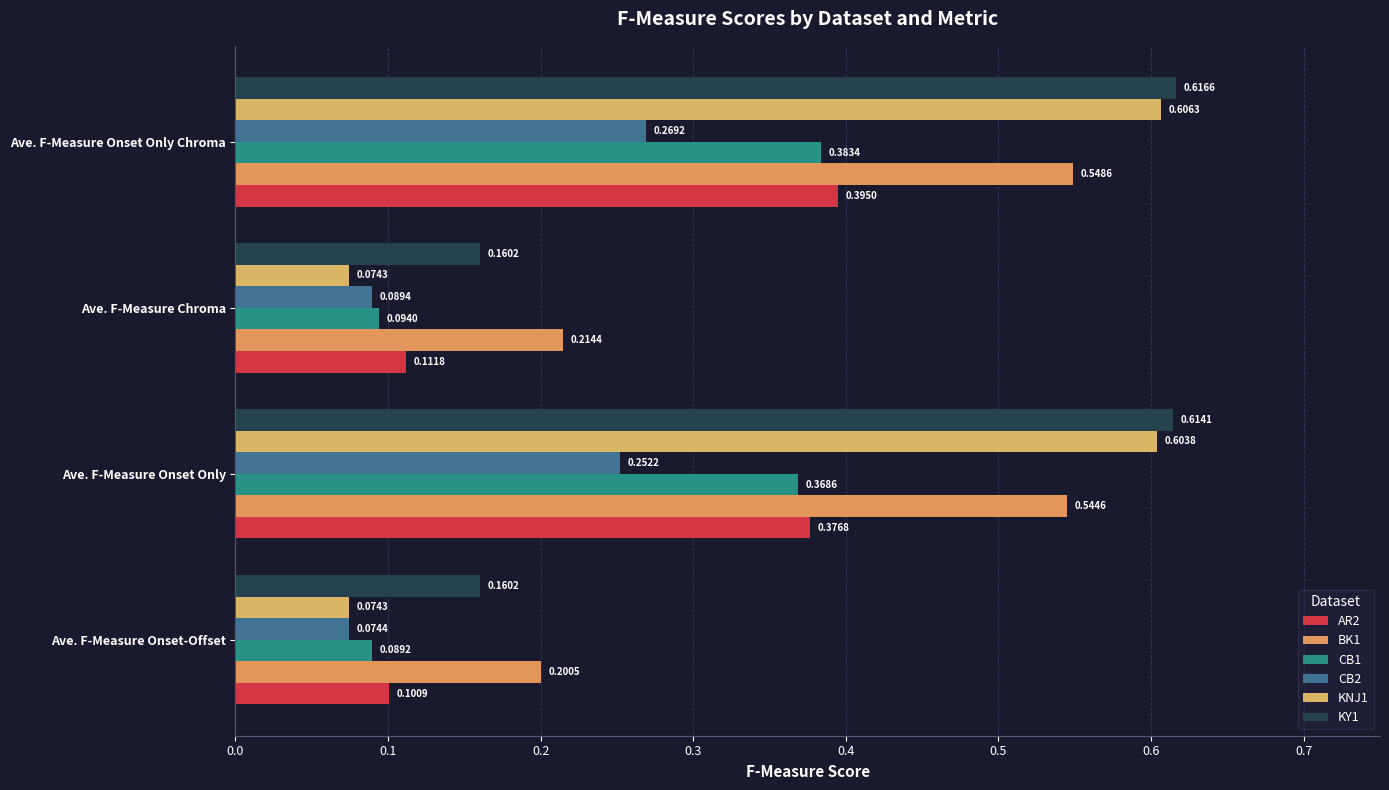

What are all the series names shown in the legend?

AR2, BK1, CB1, CB2, KNJ1, KY1